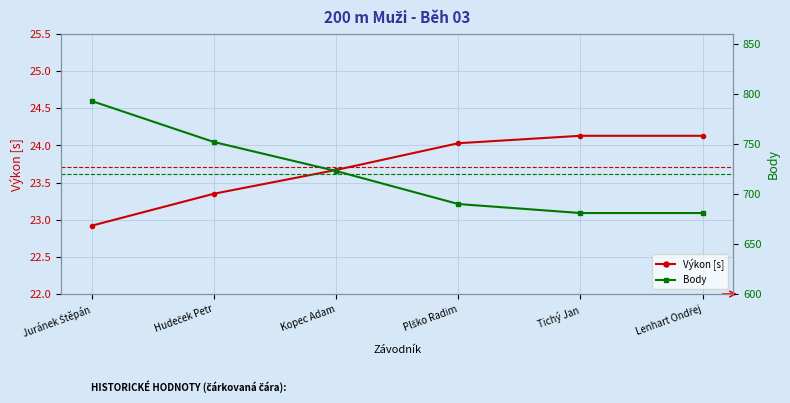

How many values in the Výkon [s] series exceed 24?

3